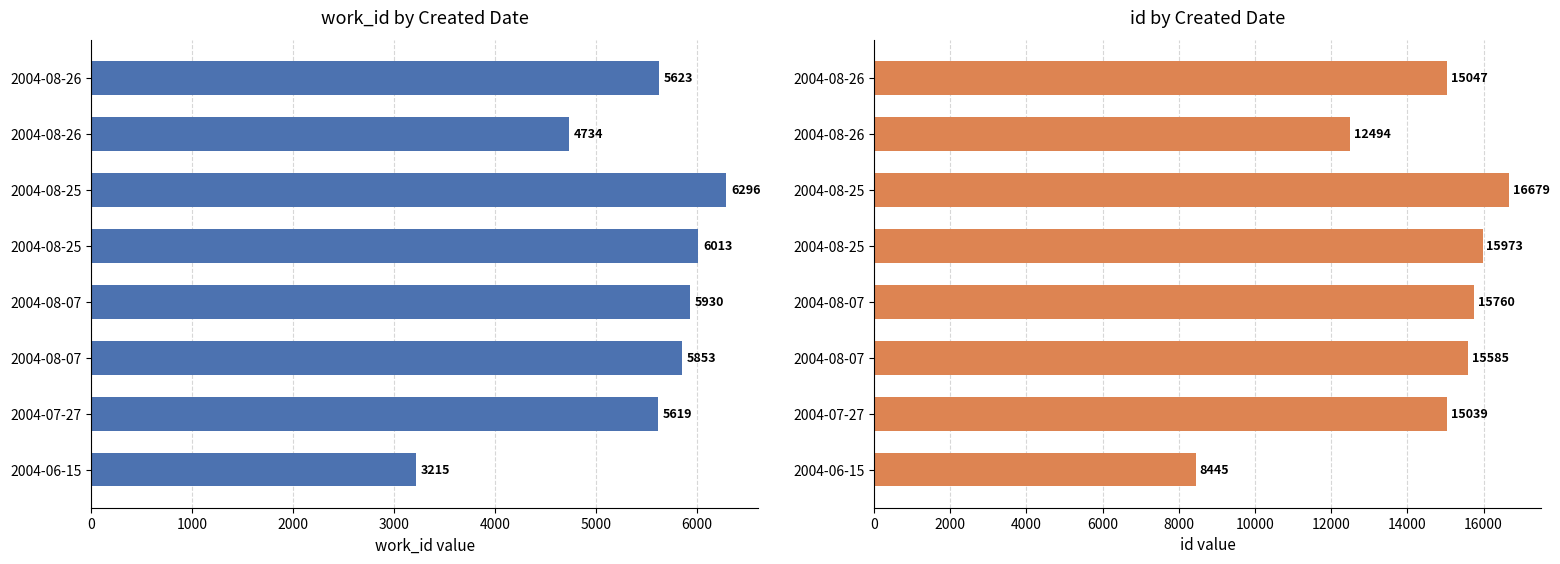

Does the chart contain stacked bars?

No